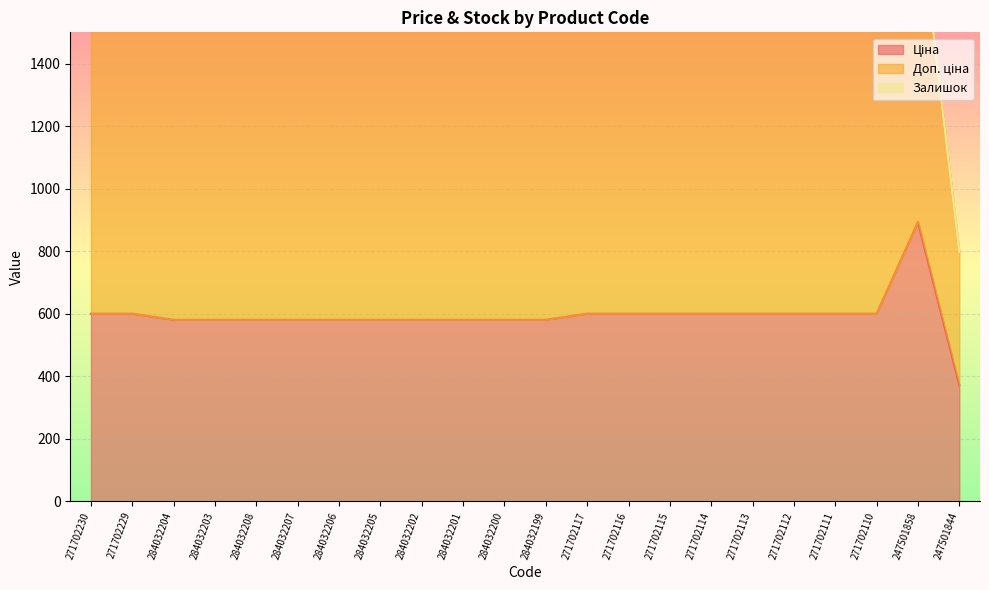

What is the total value across all series at 271702112?

2027.9